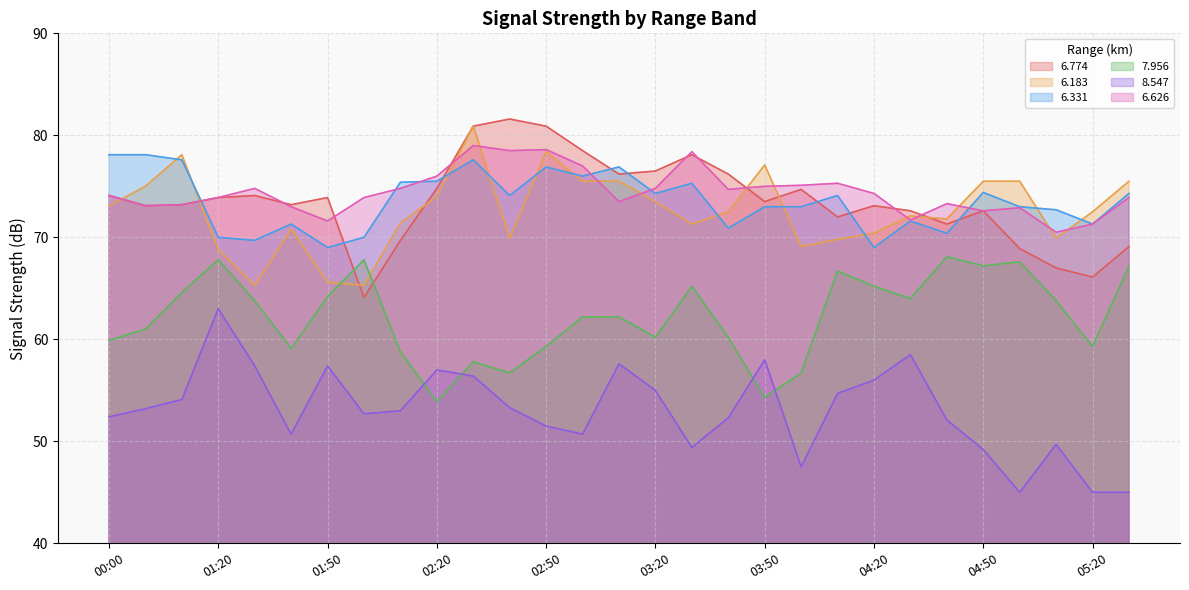

Which series has the largest range (max minus min)?

8.547